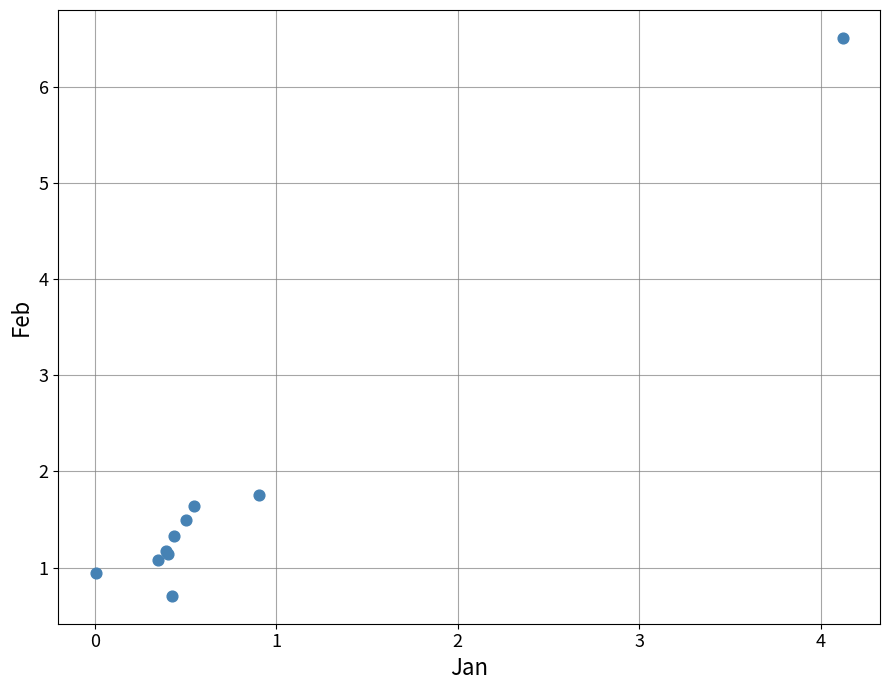

What Y value in the scatter plot is closest to 3?

1.8